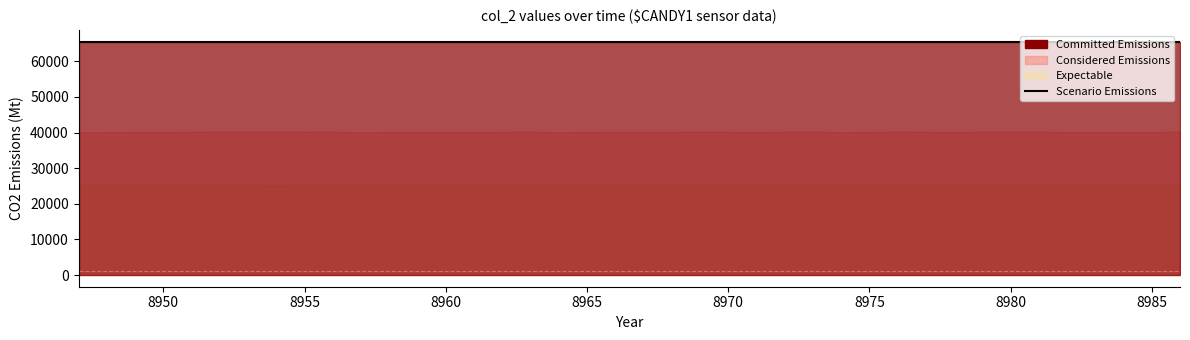

The col_520 series shows 33829 at 8961. True or false?

False